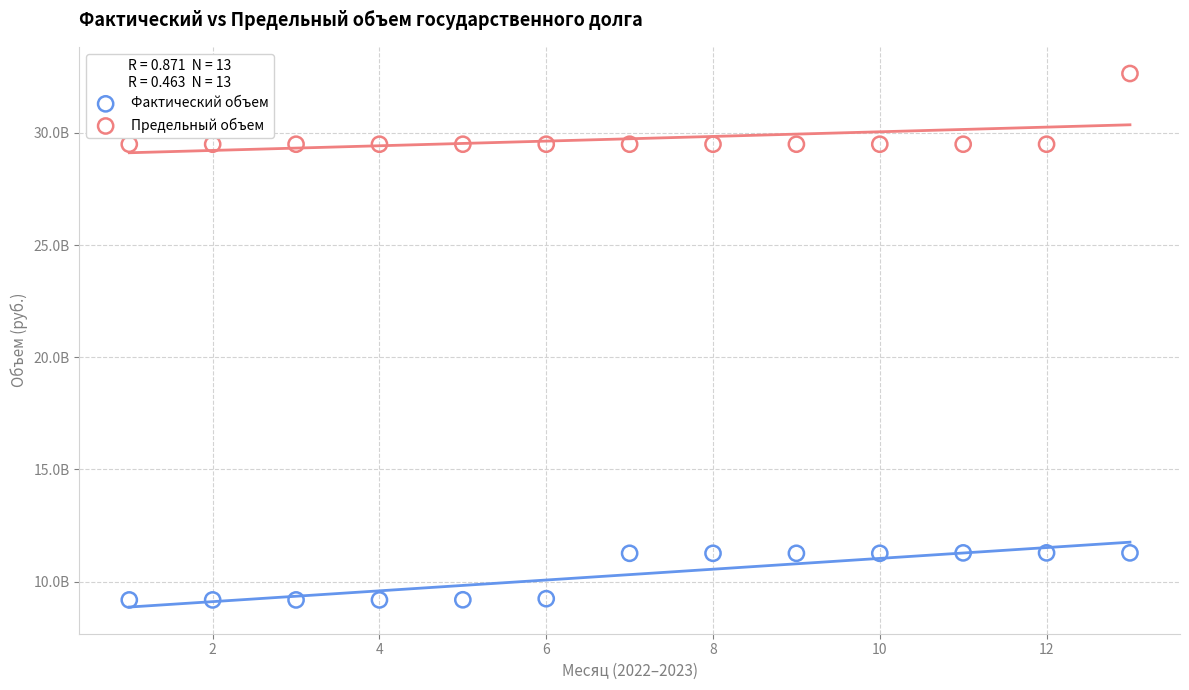

Which series has the widest spread of Y values?

Предельный объем